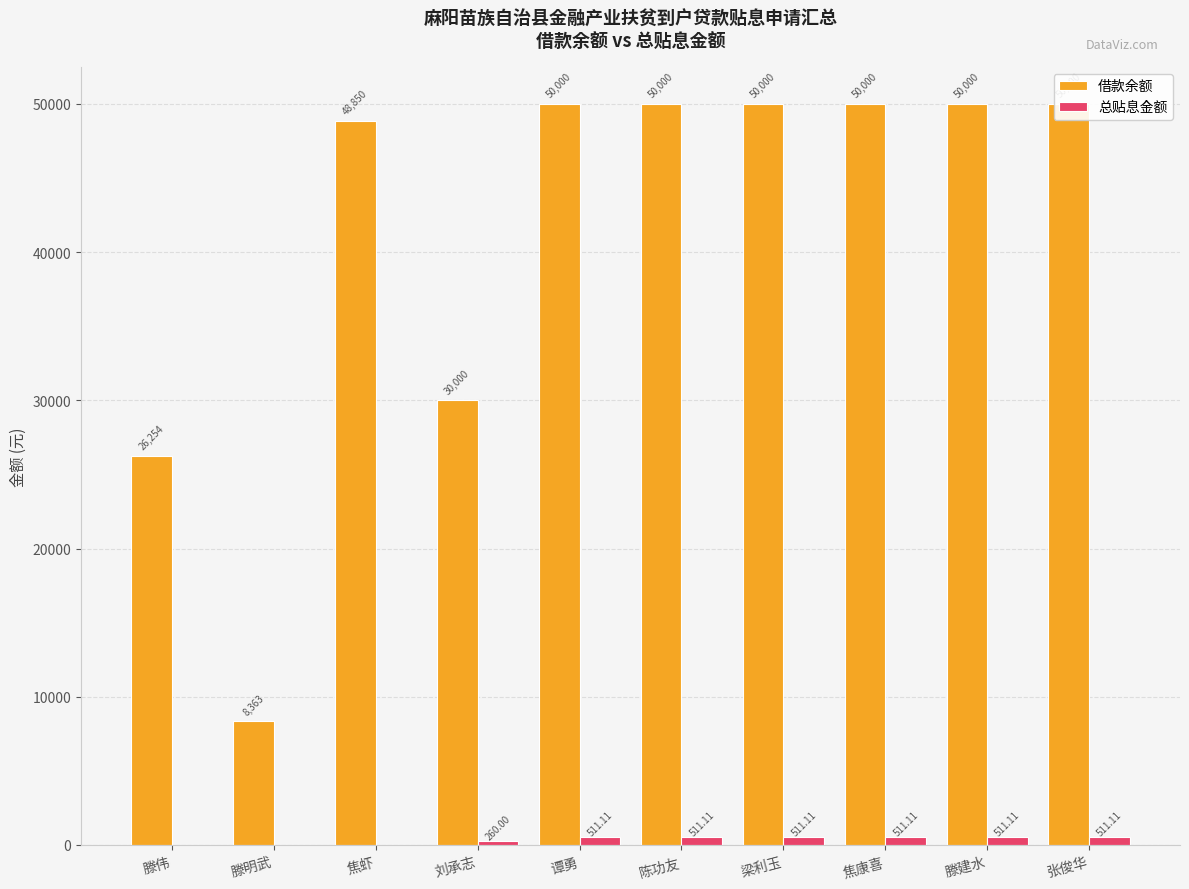

Reading left to right, transcribe all the data shown in this chart.

借款余额: 26253.6	8362.6	48850.0	30000.0	50000.0	50000.0	50000.0	50000.0	50000.0	50000.0
总贴息金额: 0.0	0.0	0.0	260.0	511.1	511.1	511.1	511.1	511.1	511.1